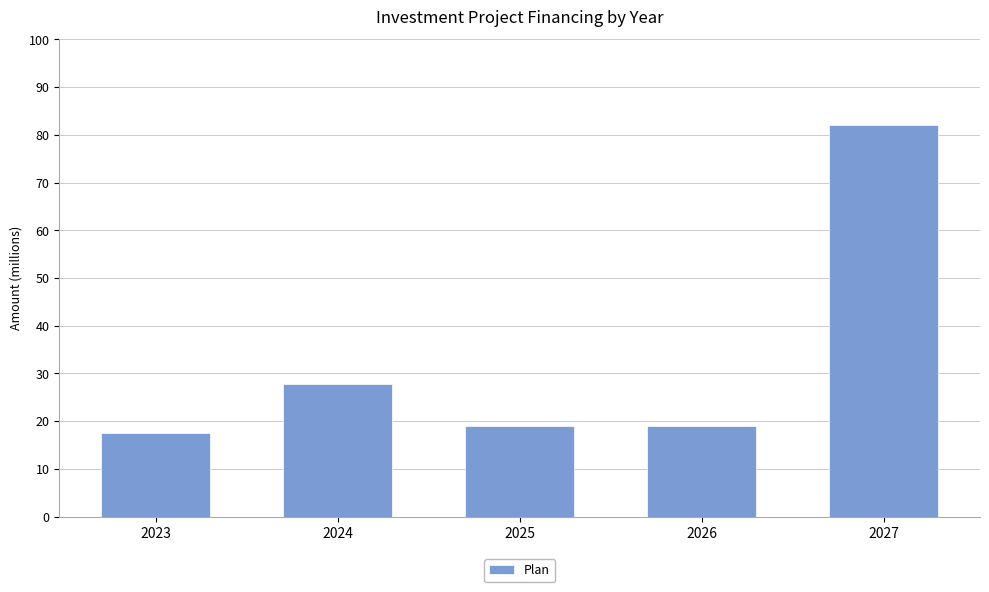

Reading left to right, list all the values displayed in this chart.

2023=17.6	2024=27.8	2025=18.9	2026=18.9	2027=82.0